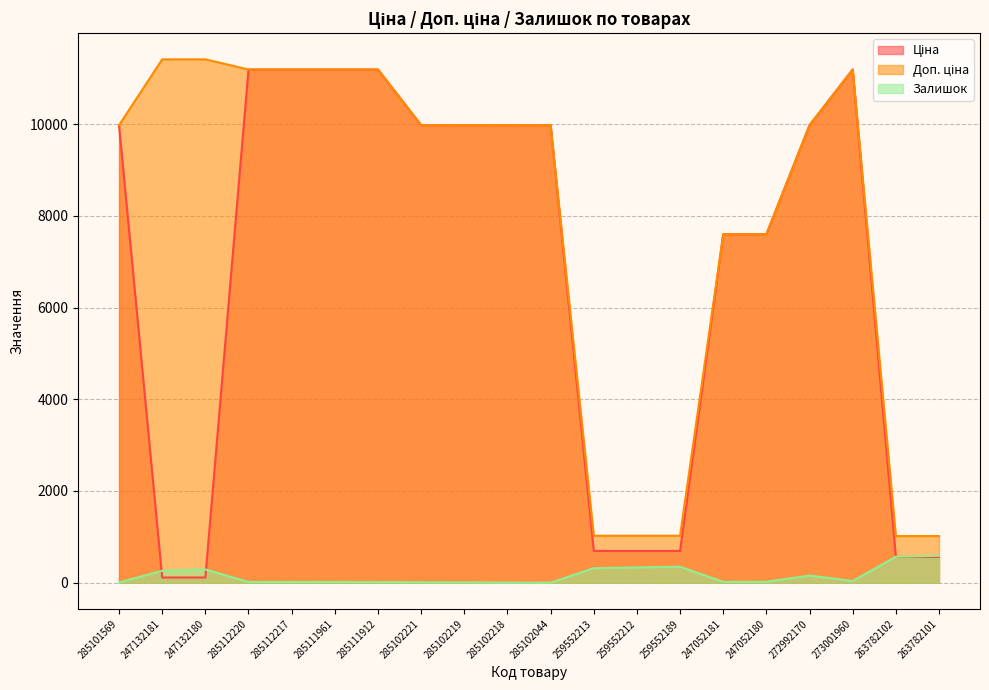

True or false: Доп. ціна and Ціна cross at least once.

False